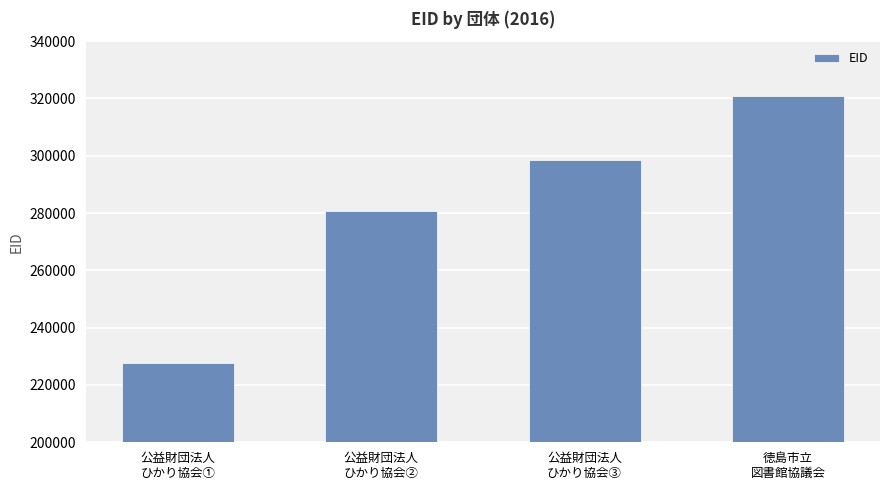

Which label corresponds to the largest value in the chart?

徳島市立
図書館協議会